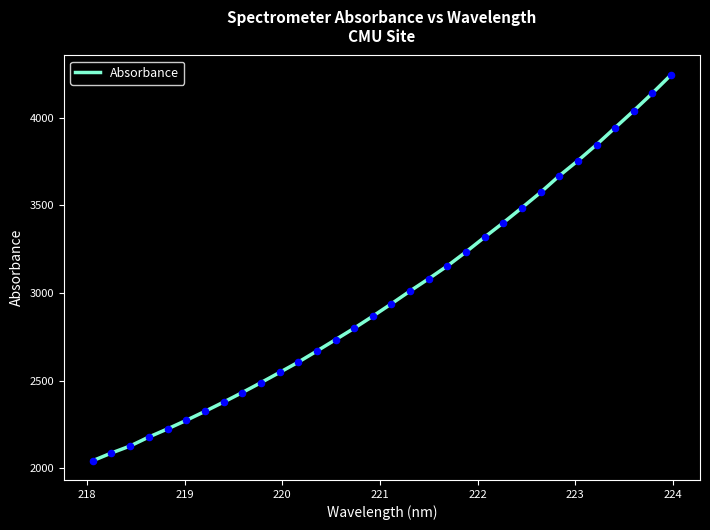

What is the difference between the maximum and minimum values?

2199.8